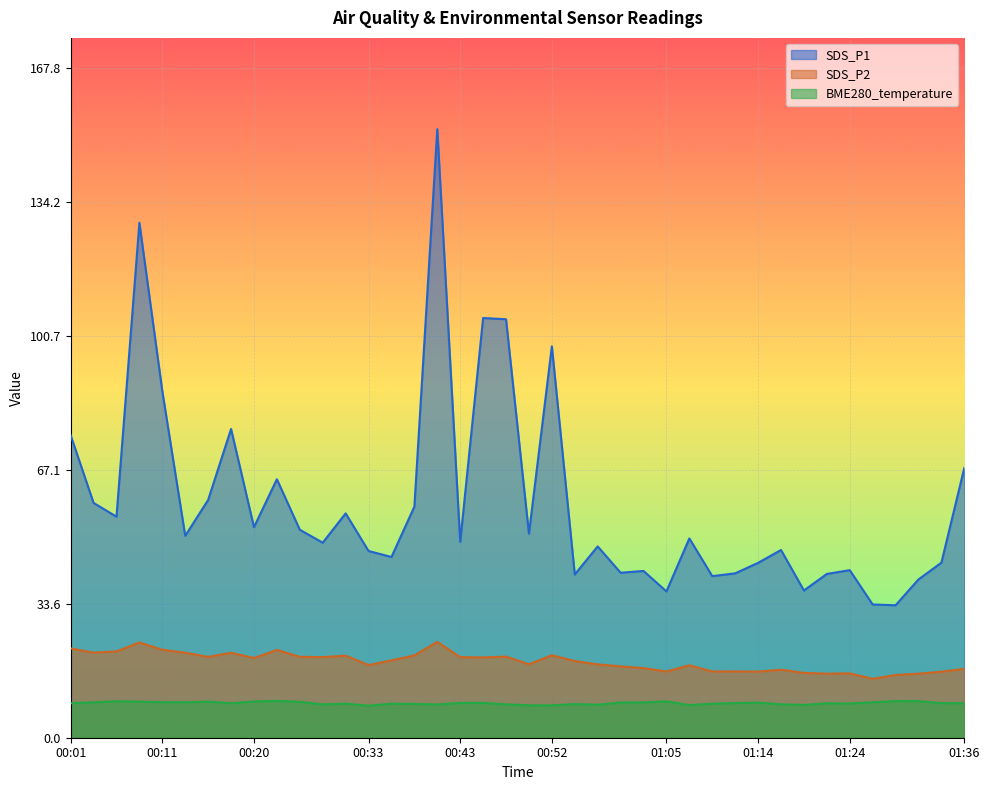

Reading right to left, list all the values displayed in this chart.

SDS_P1: 01:36=67.6	01:34=43.9	01:31=39.7	01:29=33.2	01:26=33.4	01:24=42.0	01:22=41.0	01:19=36.9	01:17=47.0	01:14=43.8	01:12=41.2	01:10=40.5	01:07=50.0	01:05=36.7	01:02=41.8	01:00=41.4	00:57=48.0	00:55=40.9	00:52=98.1	00:50=51.1	00:48=104.9	00:45=105.2	00:43=49.1	00:40=152.5	00:37=57.9	00:35=45.3	00:33=46.8	00:30=56.2	00:28=48.9	00:25=52.1	00:23=64.8	00:20=52.8	00:18=77.4	00:16=59.6	00:13=50.6	00:11=86.8	00:08=129.1	00:06=55.4	00:03=58.9	00:01=75.8
SDS_P2: 01:36=17.3	01:34=16.6	01:31=16.1	01:29=15.7	01:26=14.8	01:24=16.1	01:22=16.1	01:19=16.2	01:17=17.1	01:14=16.6	01:12=16.6	01:10=16.6	01:07=18.1	01:05=16.6	01:02=17.4	01:00=17.9	00:57=18.4	00:55=19.2	00:52=20.7	00:50=18.4	00:48=20.3	00:45=20.1	00:43=20.2	00:40=24.0	00:37=20.6	00:35=19.4	00:33=18.2	00:30=20.6	00:28=20.2	00:25=20.3	00:23=22.0	00:20=20.0	00:18=21.3	00:16=20.3	00:13=21.3	00:11=22.1	00:08=23.9	00:06=21.6	00:03=21.3	00:01=22.4
BME280_temperature: 01:36=8.7	01:34=8.7	01:31=9.2	01:29=9.2	01:26=8.9	01:24=8.6	01:22=8.7	01:19=8.2	01:17=8.4	01:14=8.8	01:12=8.7	01:10=8.5	01:07=8.2	01:05=9.1	01:02=8.9	01:00=8.8	00:57=8.3	00:55=8.4	00:52=8.1	00:50=8.1	00:48=8.4	00:45=8.7	00:43=8.7	00:40=8.3	00:37=8.5	00:35=8.5	00:33=8.0	00:30=8.6	00:28=8.3	00:25=9.0	00:23=9.2	00:20=9.1	00:18=8.7	00:16=9.1	00:13=8.9	00:11=8.9	00:08=9.0	00:06=9.1	00:03=8.9	00:01=8.7